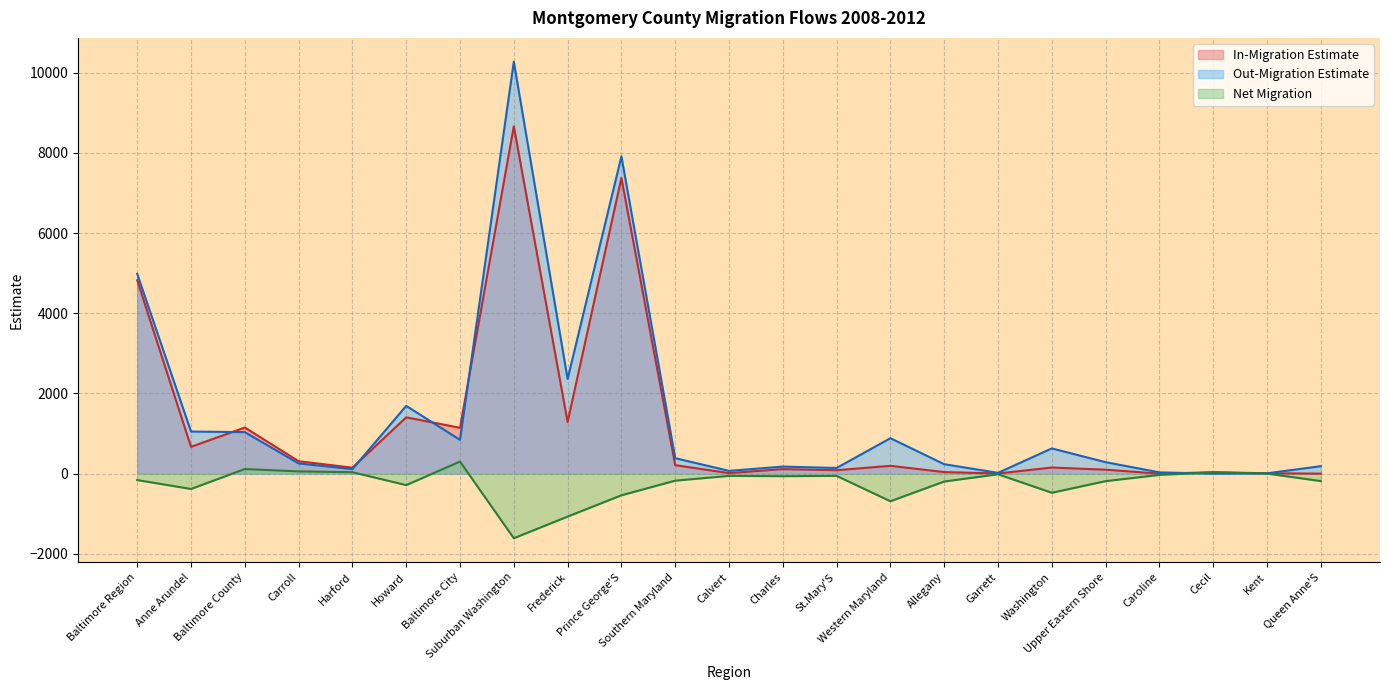

Where is the first local minimum for Net Migration?

Anne Arundel